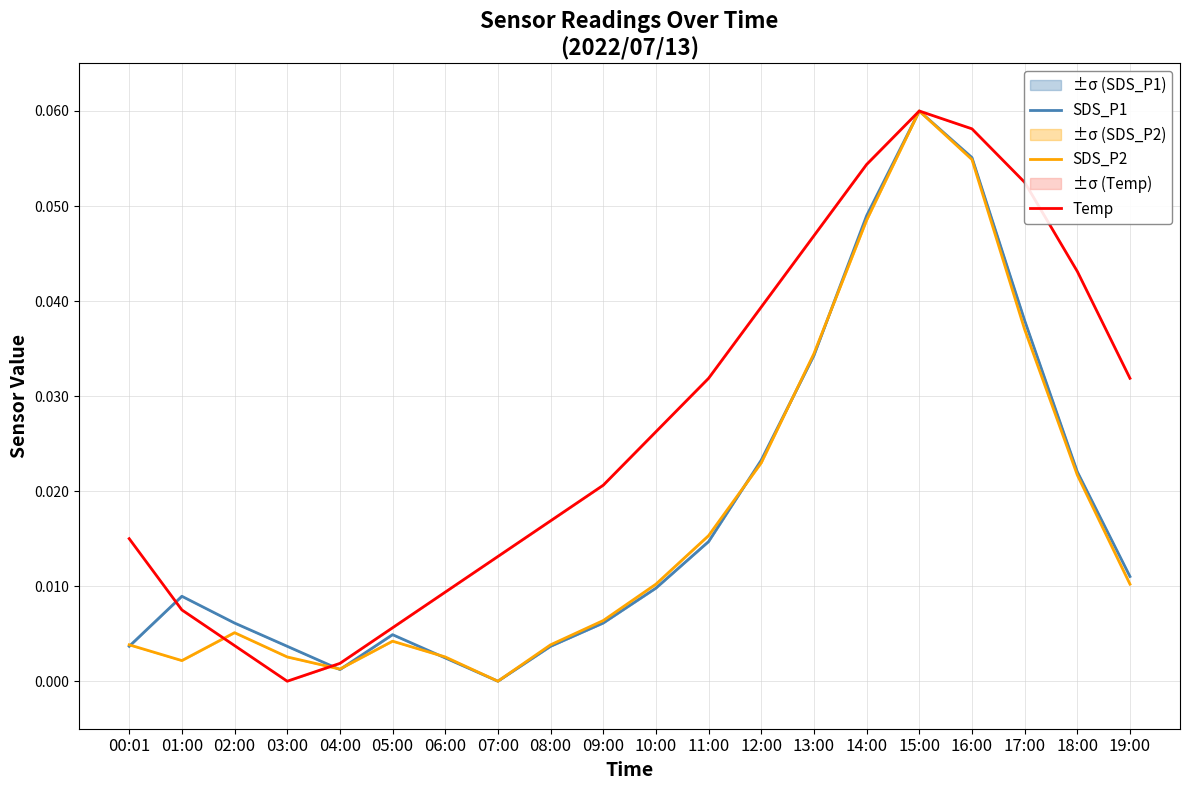

What is the difference between the maximum and second lowest values in the SDS_P2 series?

0.1